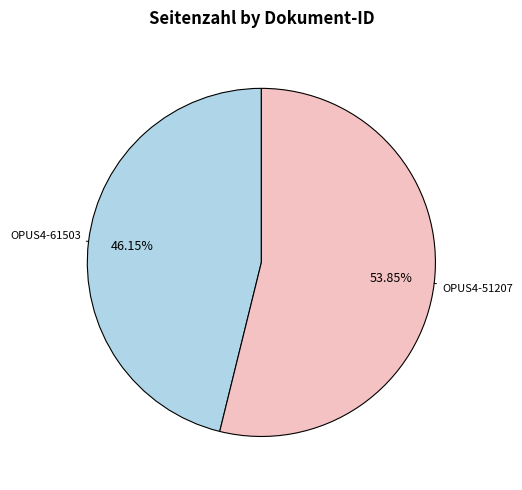

To the nearest percent, what is the difference between the largest and smallest slice percentages?

8%